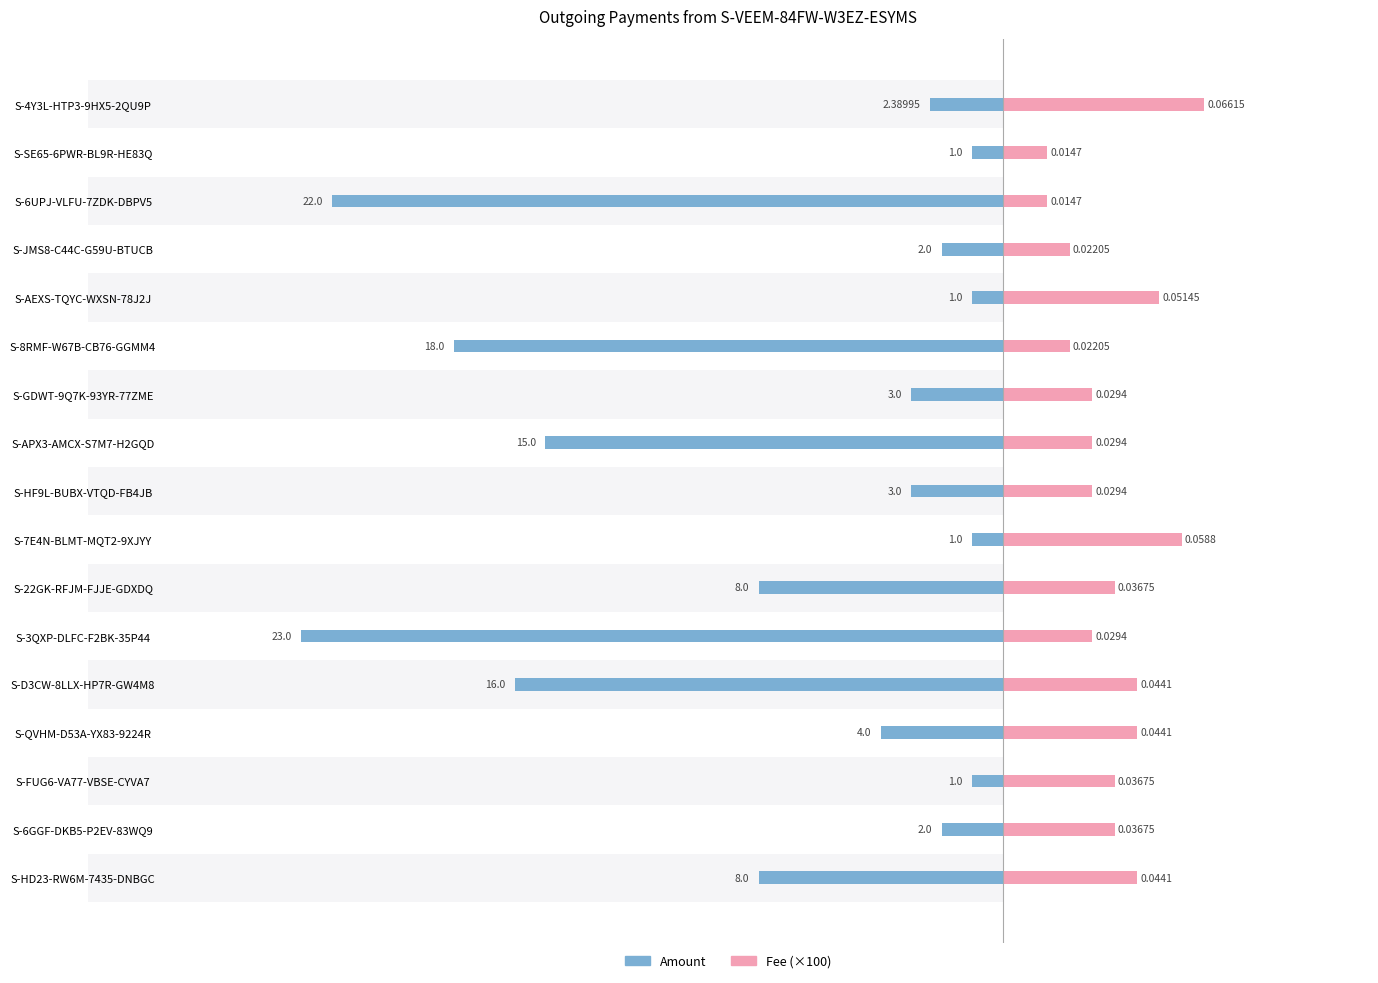

The value of Amount at S-6GGF-DKB5-P2EV-83WQ9 is -0.6. True or false?

False